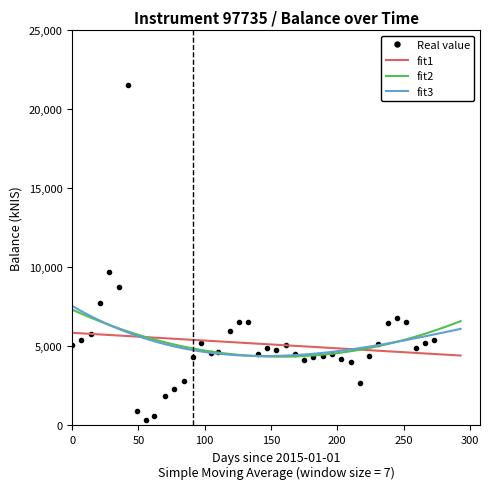

What is the value of the 19th point from the left?

6532.5